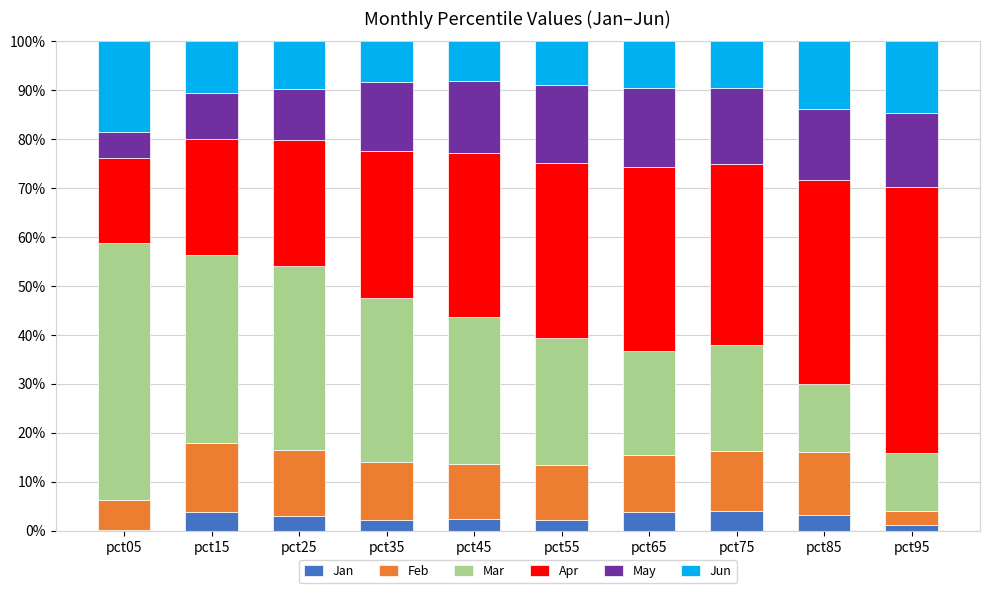

What is the highest value of the Jan series?

4.0